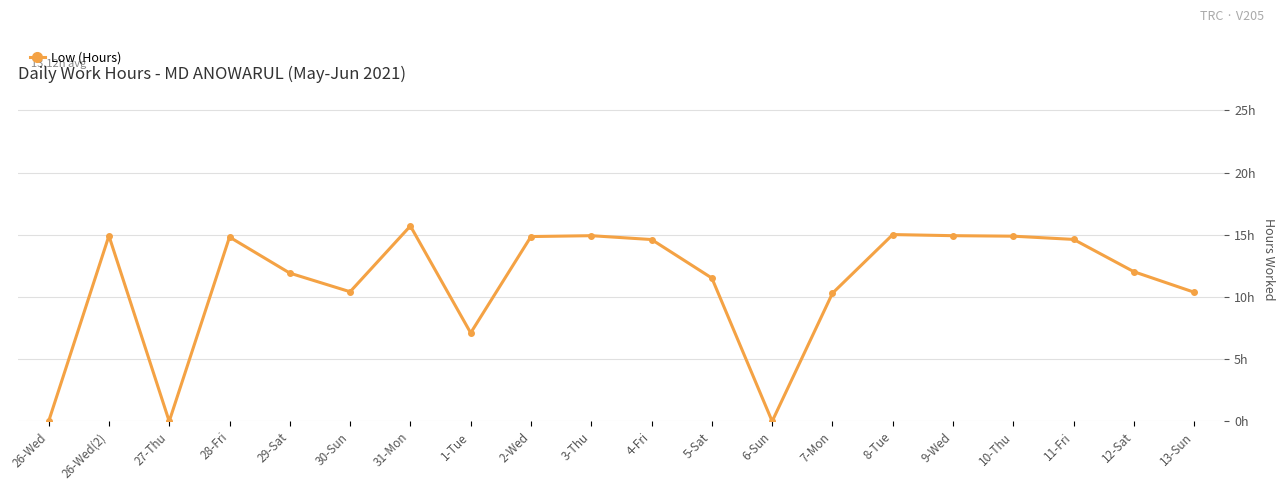

Which has a higher value, 8-Tue or 1-Tue?

8-Tue